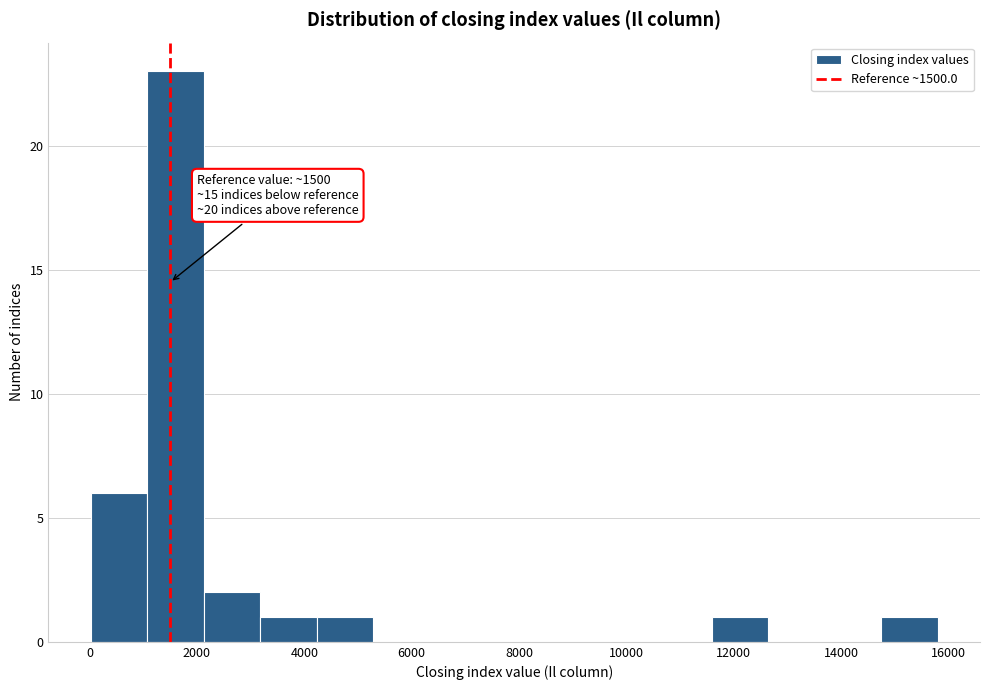

Which range on the x-axis has the tallest bar?

1000 to 2200